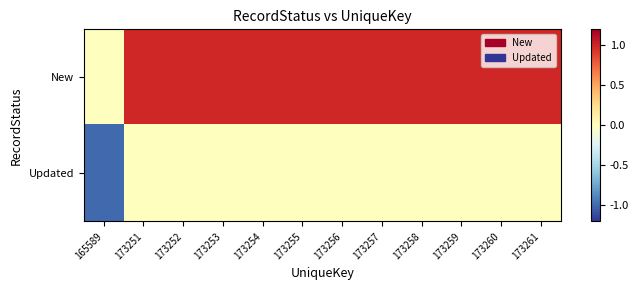

At which category is the sum across all series the highest?

173251